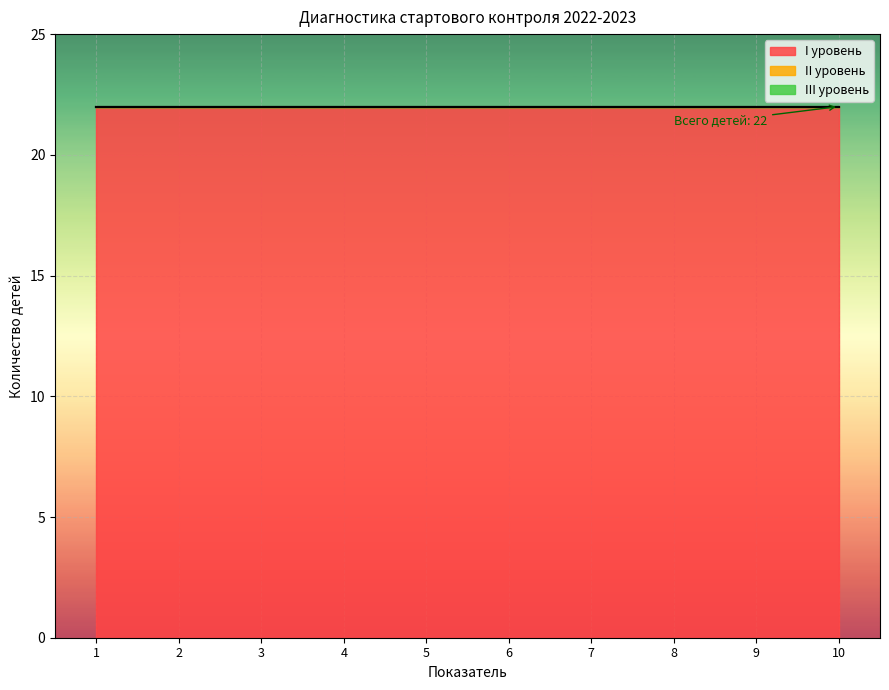

At which label does II уровень reach its minimum?

1